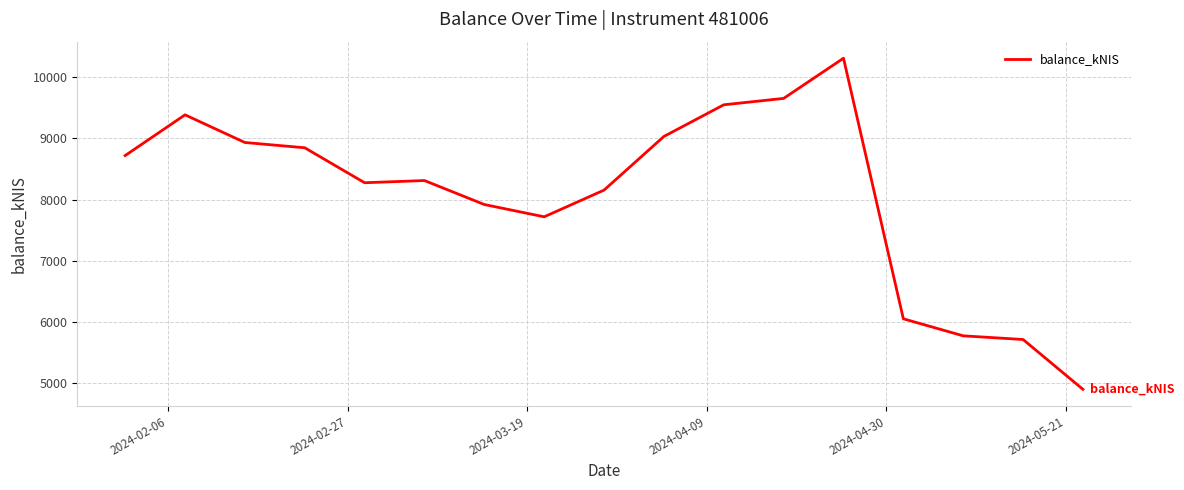

What is the smallest value displayed?

4899.7